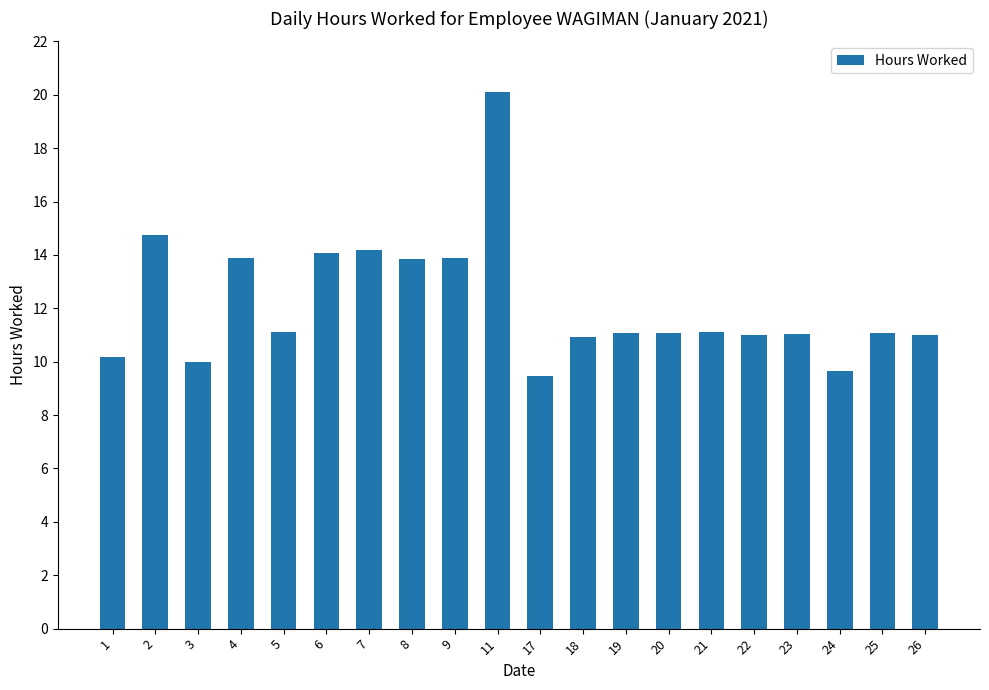

Which has a higher value, 3 or 26?

26